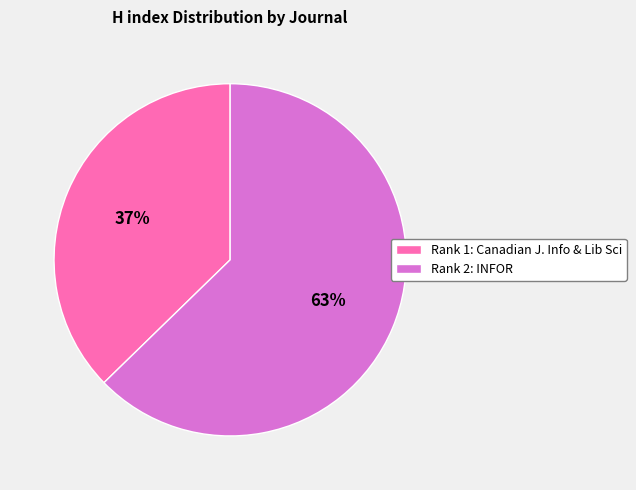

What is the smallest slice in the pie chart?

Rank 1: Canadian J. Info & Lib Sci